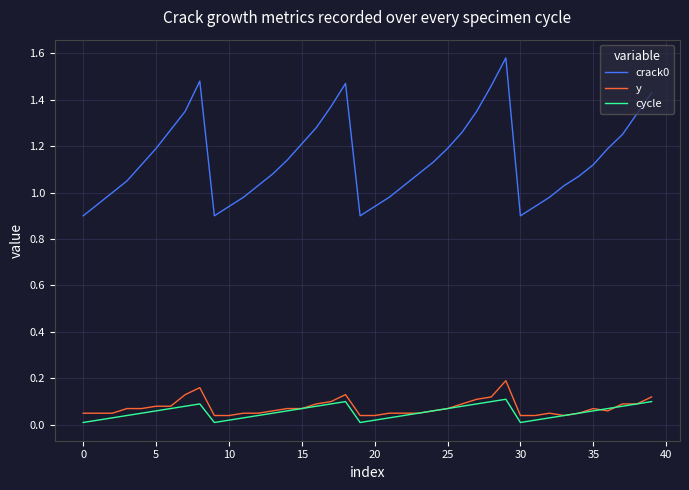

True or false: crack0 and cycle intersect in this chart.

False